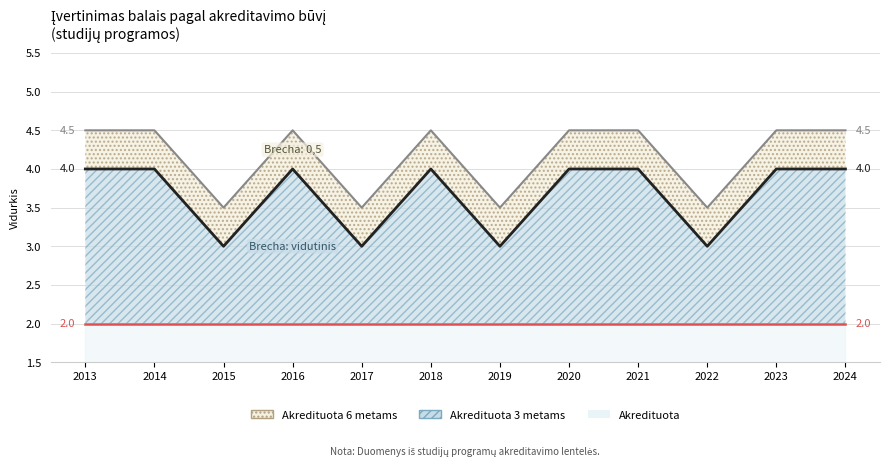

What is the difference between the second highest and minimum values in the Akredituota series?

1.0